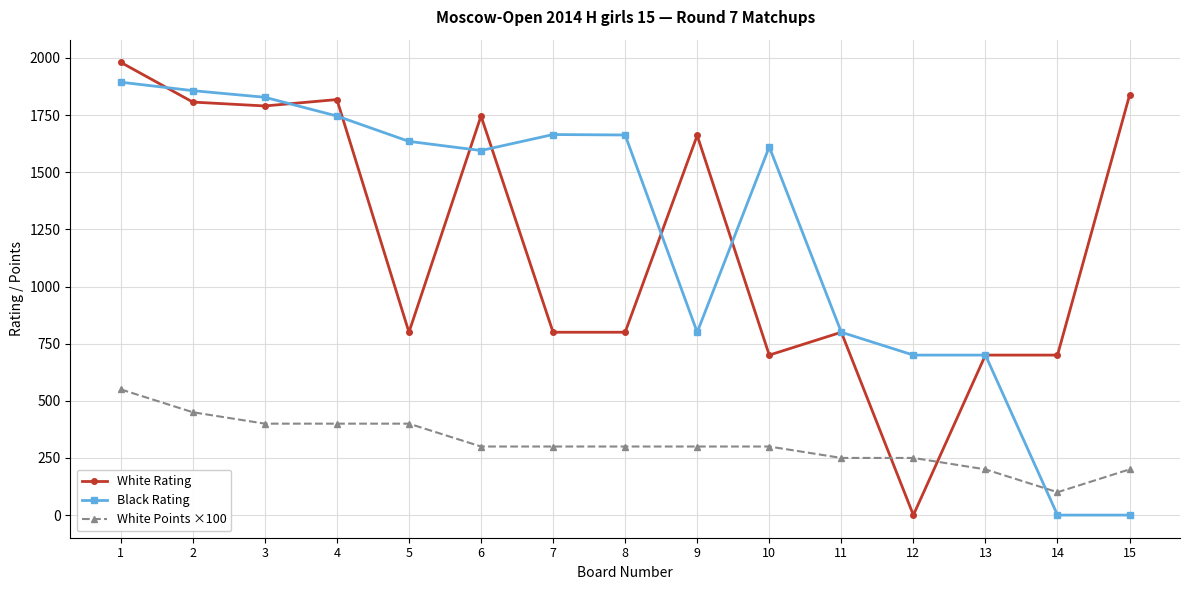

Which series changed the most between 11 and 15?

White Rating